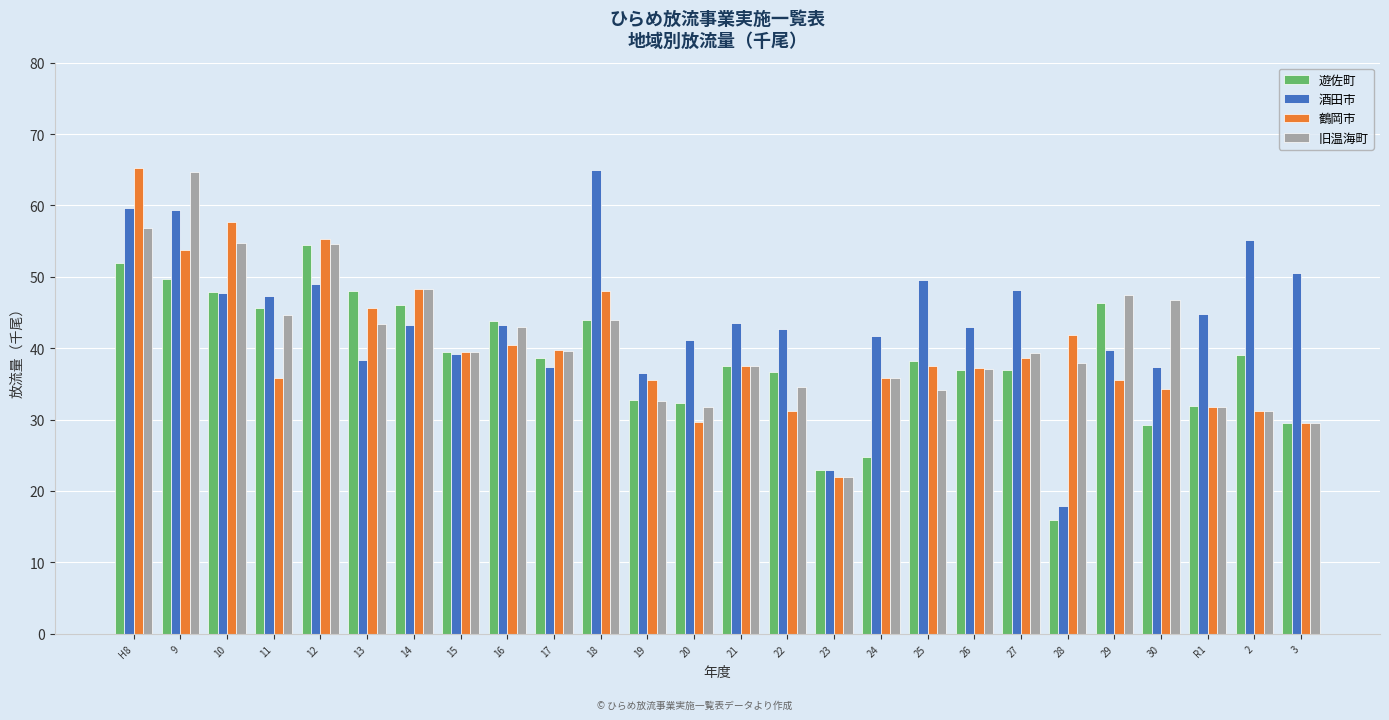

What is the difference between the highest and lowest values at 15?

0.3